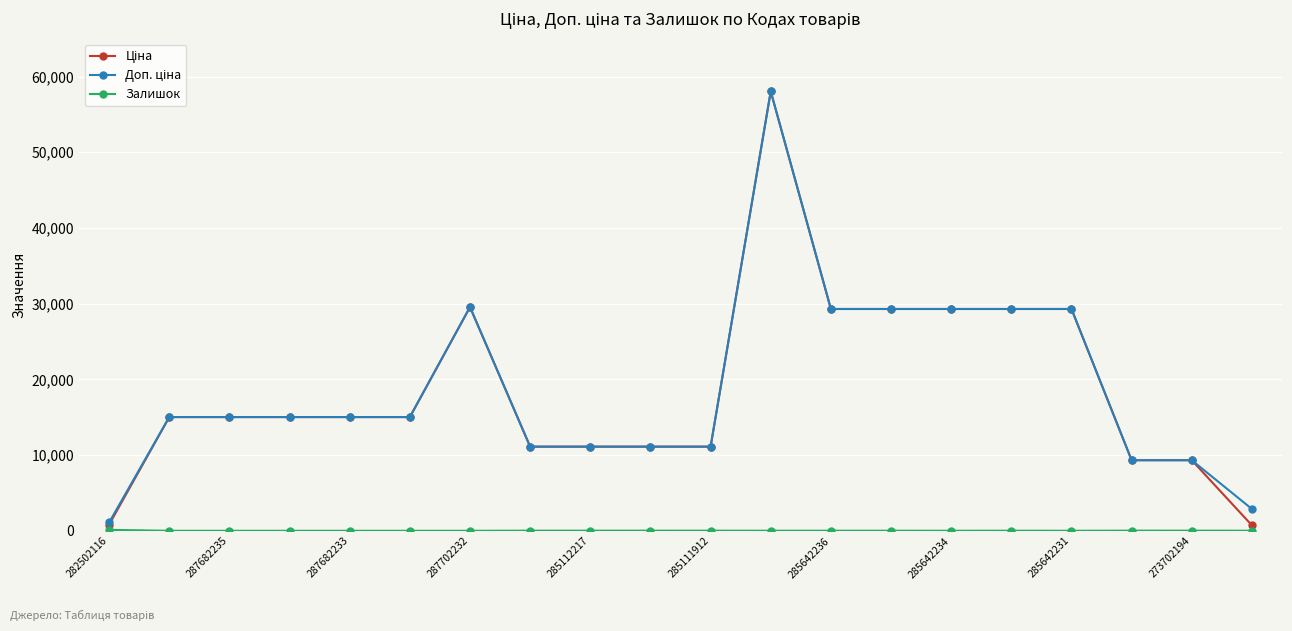

What is the maximum value shown in the chart?

58037.0